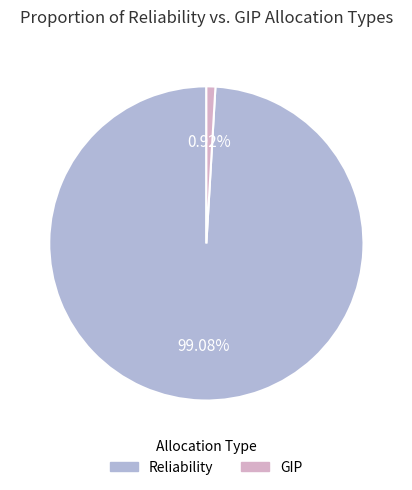

True or false: GIP accounts for 1% of the total.

True